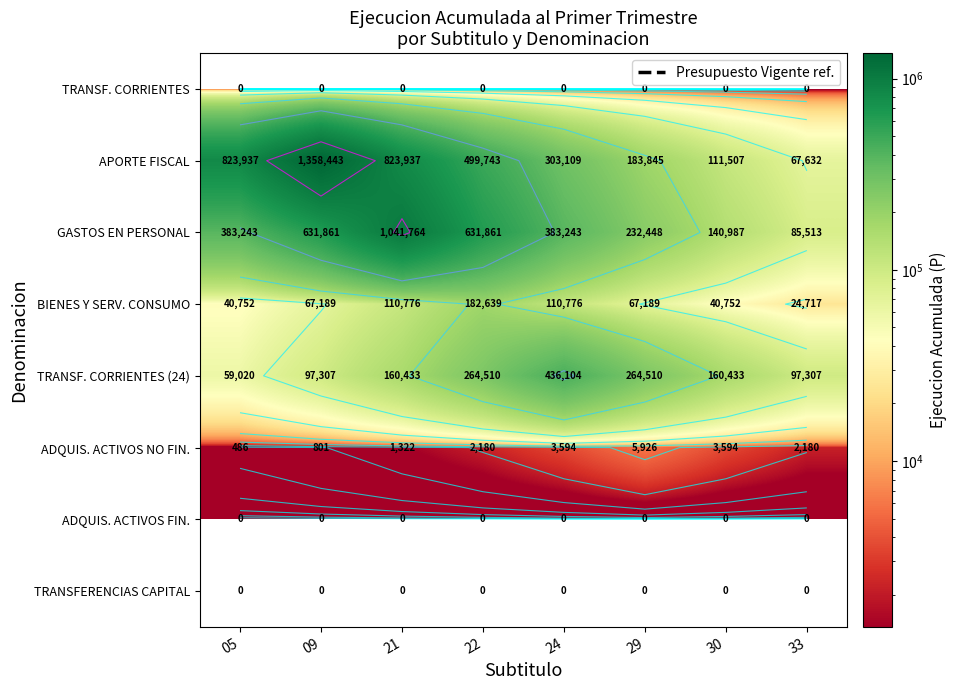

Which has a higher value, 24 or 30?

24